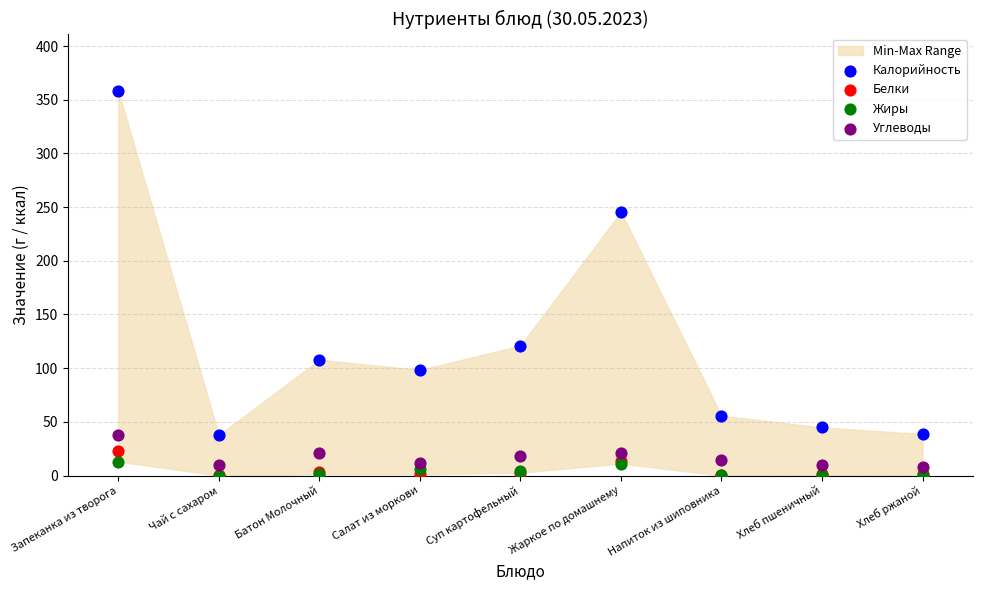

In the Калорийность series, what Y value is closest to 197?

245.4